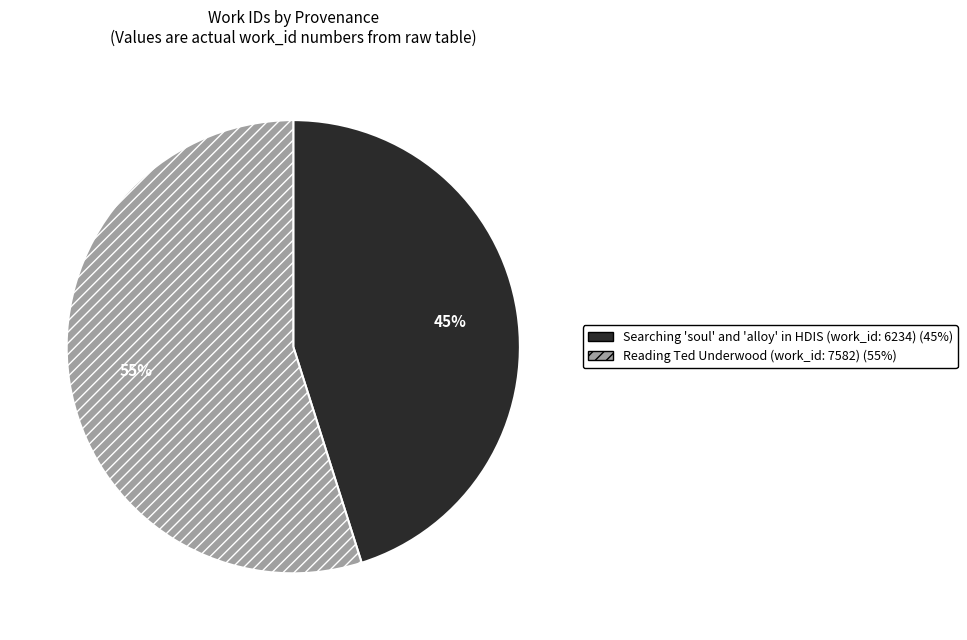

True or false: Searching 'soul' and 'alloy' in HDIS (work_id: 6234) accounts for 54% of the total.

False